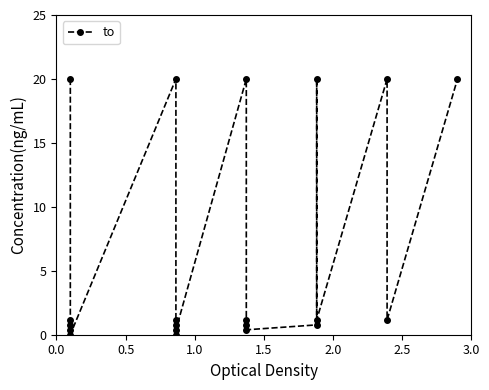

Reading right to left, extract all data points from this chart.

20.0	1.2	20.0	1.2	20.0	0.8	0.4	0.8	1.2	20.0	0.4	1.2	0.8	0.0	20.0	0.0	1.2	0.8	0.4	20.0